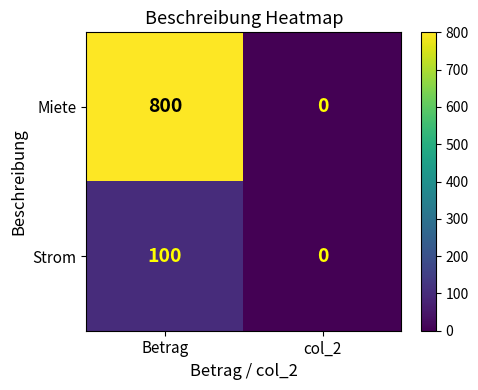

Rank the categories by Miete value from lowest to highest.

col_2, Betrag